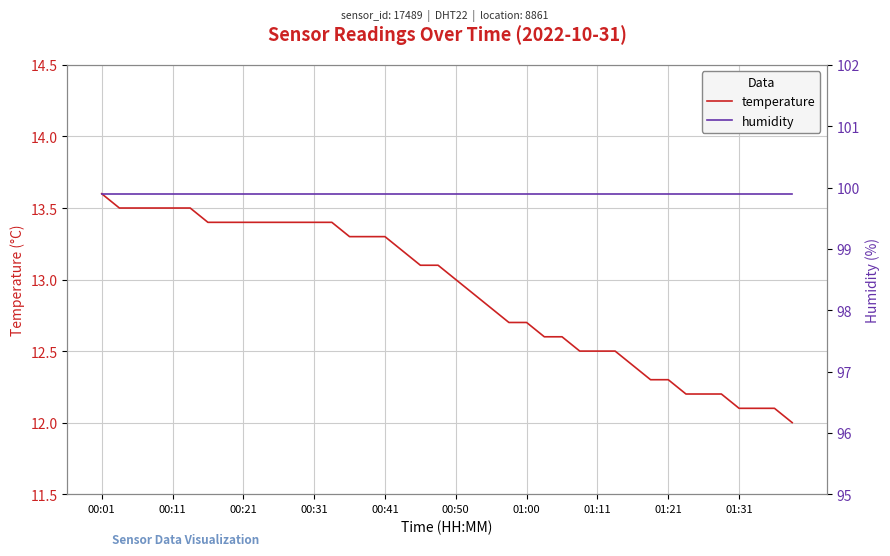

What is the sum of all humidity values?

3996.0